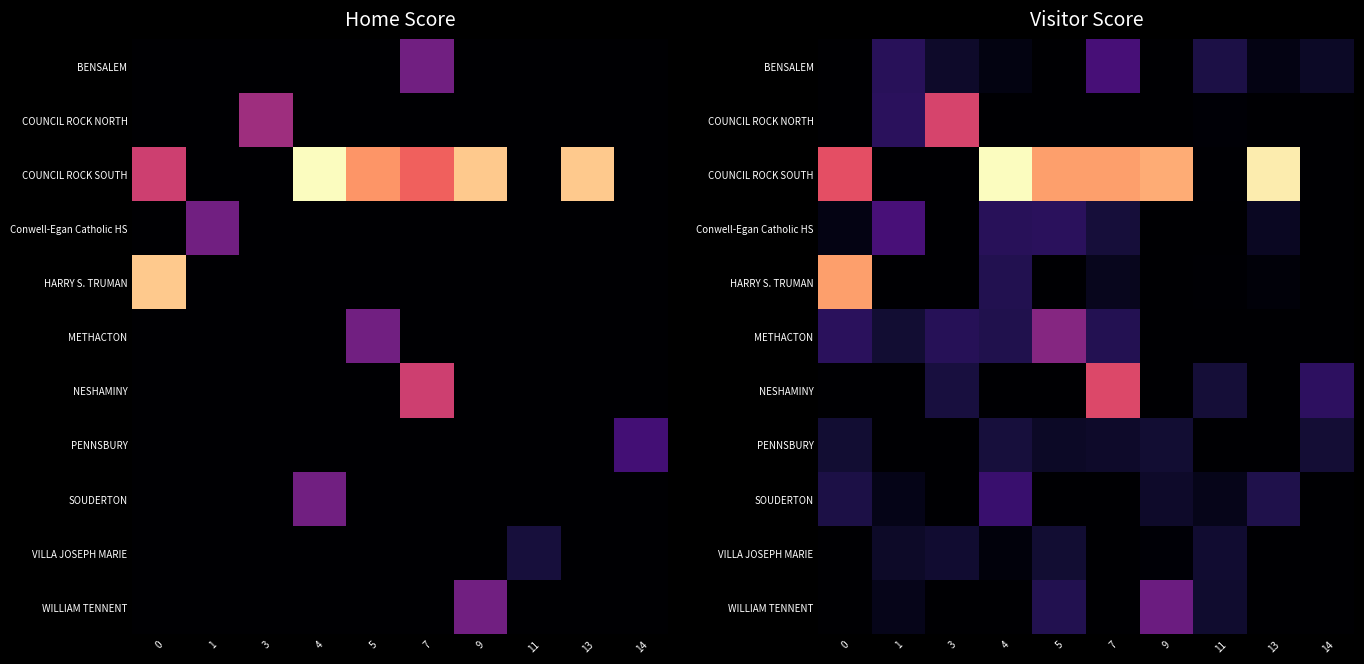

Is the value of row_1 at 11 greater than the value of row_9 at 5?

No